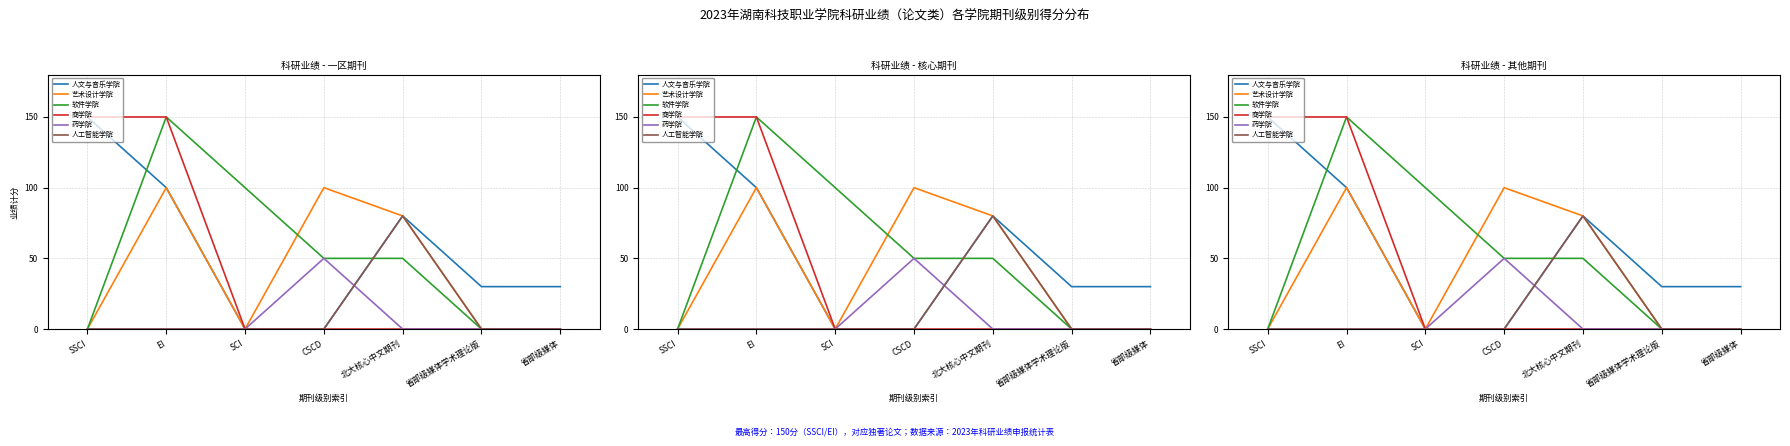

What is the average value of the 人工智能学院 series?

11